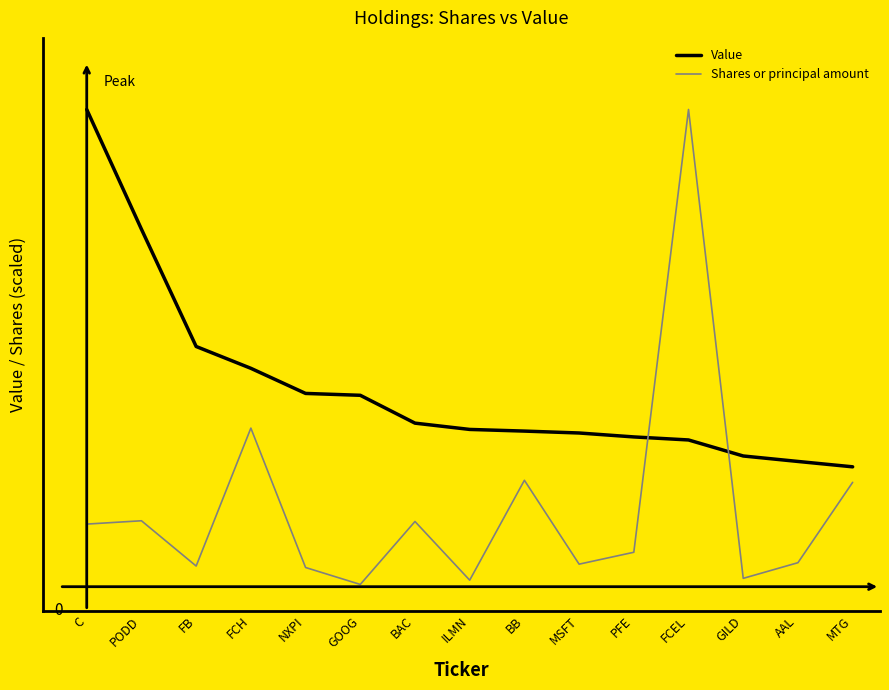

True or false: Value has a value of 11645000.0 at PODD.

True